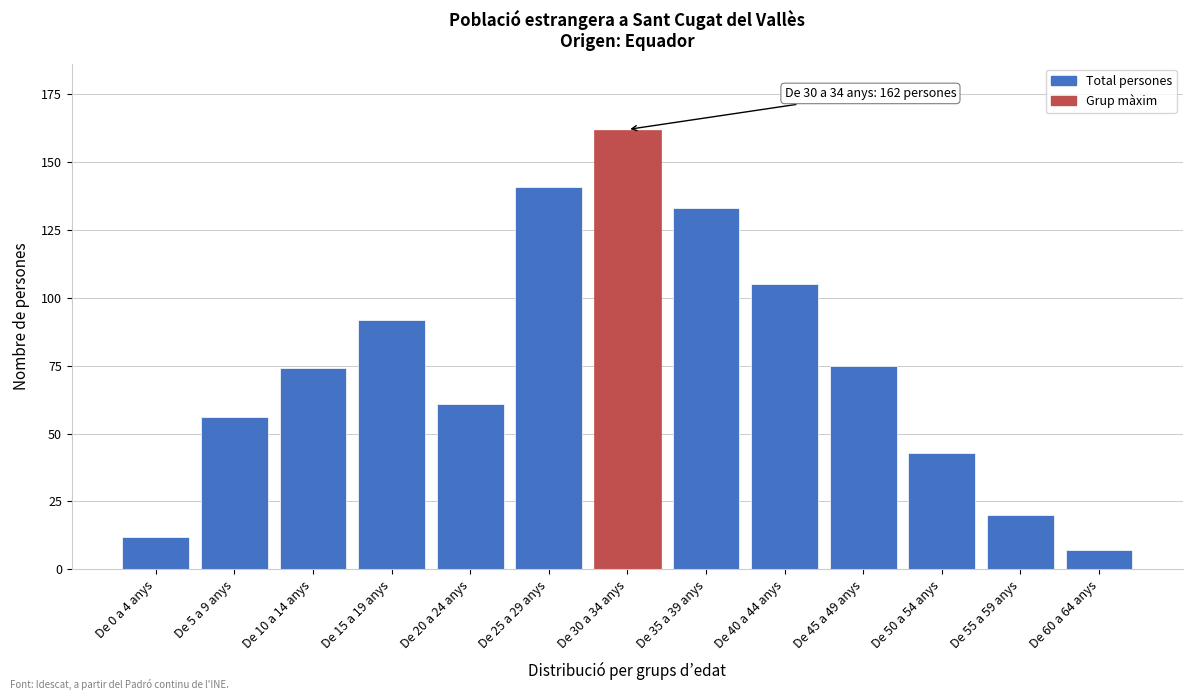

Reading left to right, list all the values displayed in this chart.

De 0 a 4 anys=12	De 5 a 9 anys=56	De 10 a 14 anys=74	De 15 a 19 anys=92	De 20 a 24 anys=61	De 25 a 29 anys=141	De 30 a 34 anys=162	De 35 a 39 anys=133	De 40 a 44 anys=105	De 45 a 49 anys=75	De 50 a 54 anys=43	De 55 a 59 anys=20	De 60 a 64 anys=7